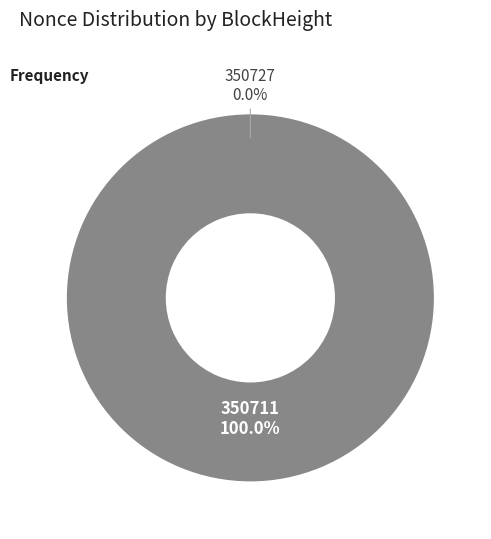

Which slice is the smallest?

350727